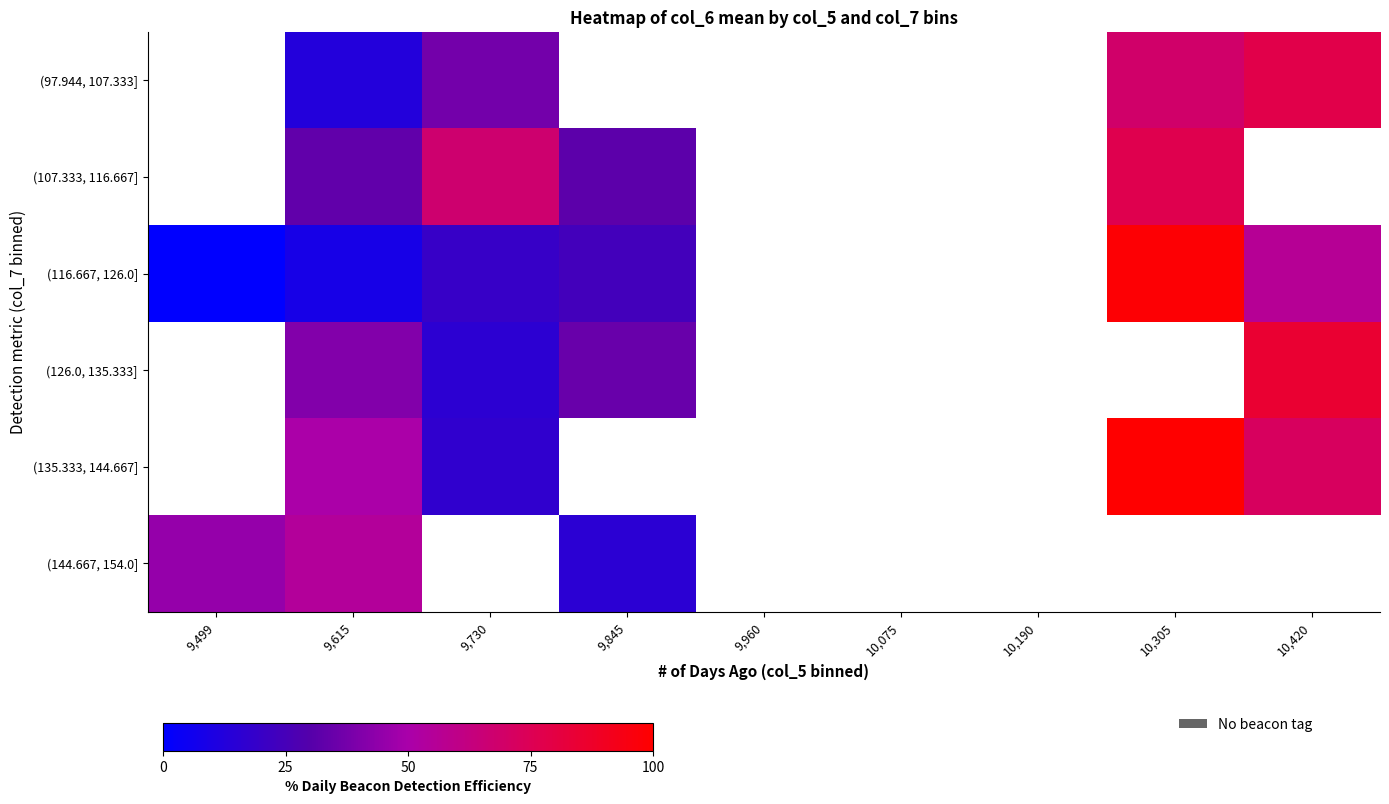

How many series are shown in this chart?

6